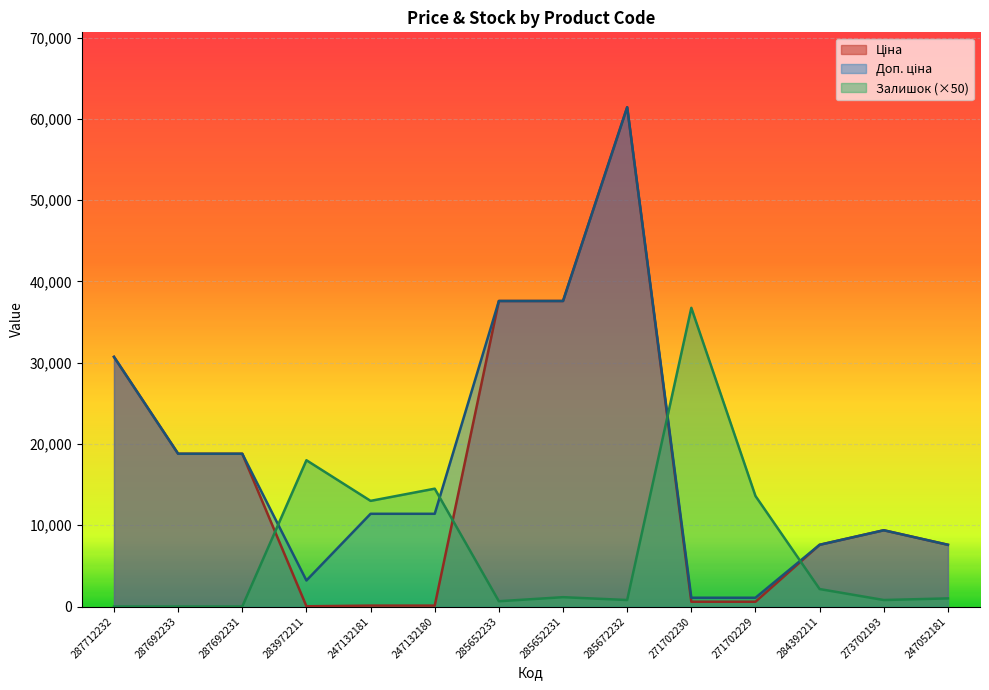

Which series has the largest total across all categories?

Доп. ціна